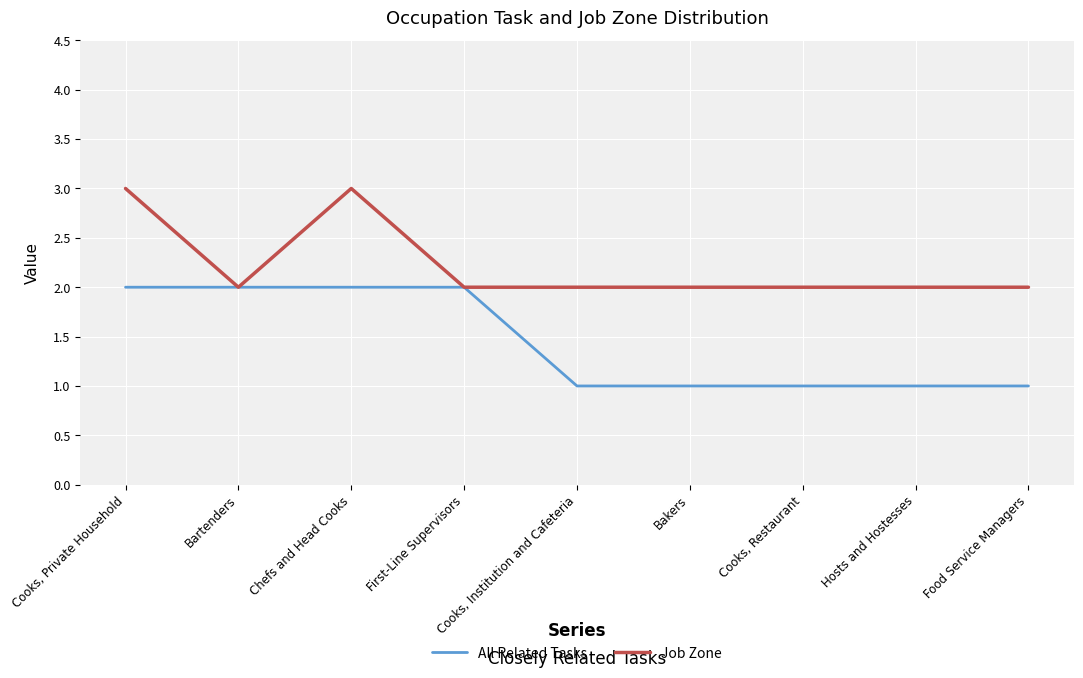

What is the difference between the All Related Tasks values at Food Service Managers and Cooks, Private Household?

1